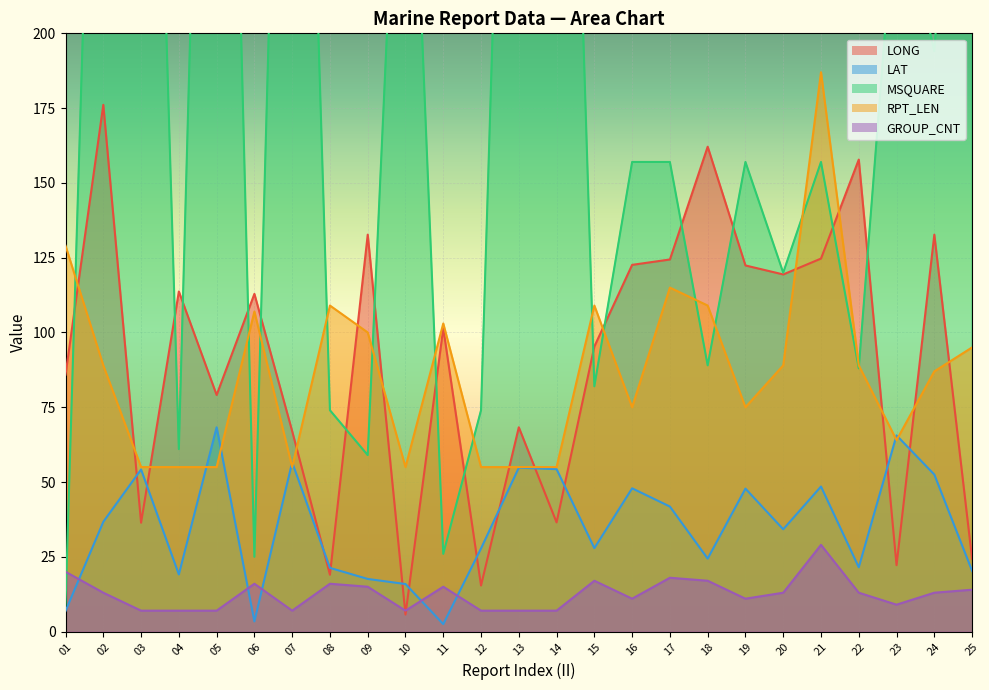

Where do MSQUARE and LONG first cross each other?

01 and 02